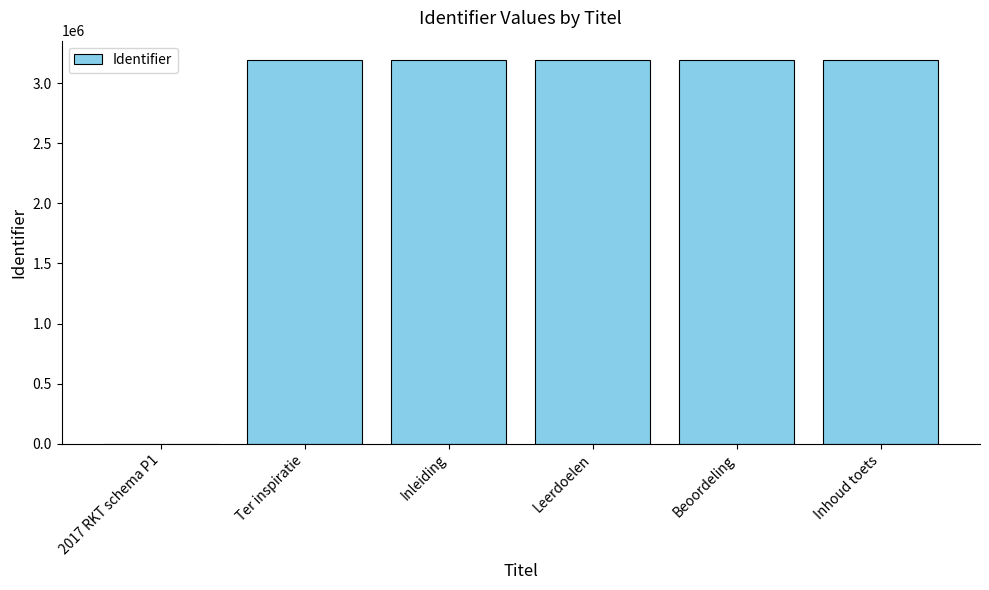

What is the ratio of the value at Leerdoelen to the value at Inleiding?

1.0